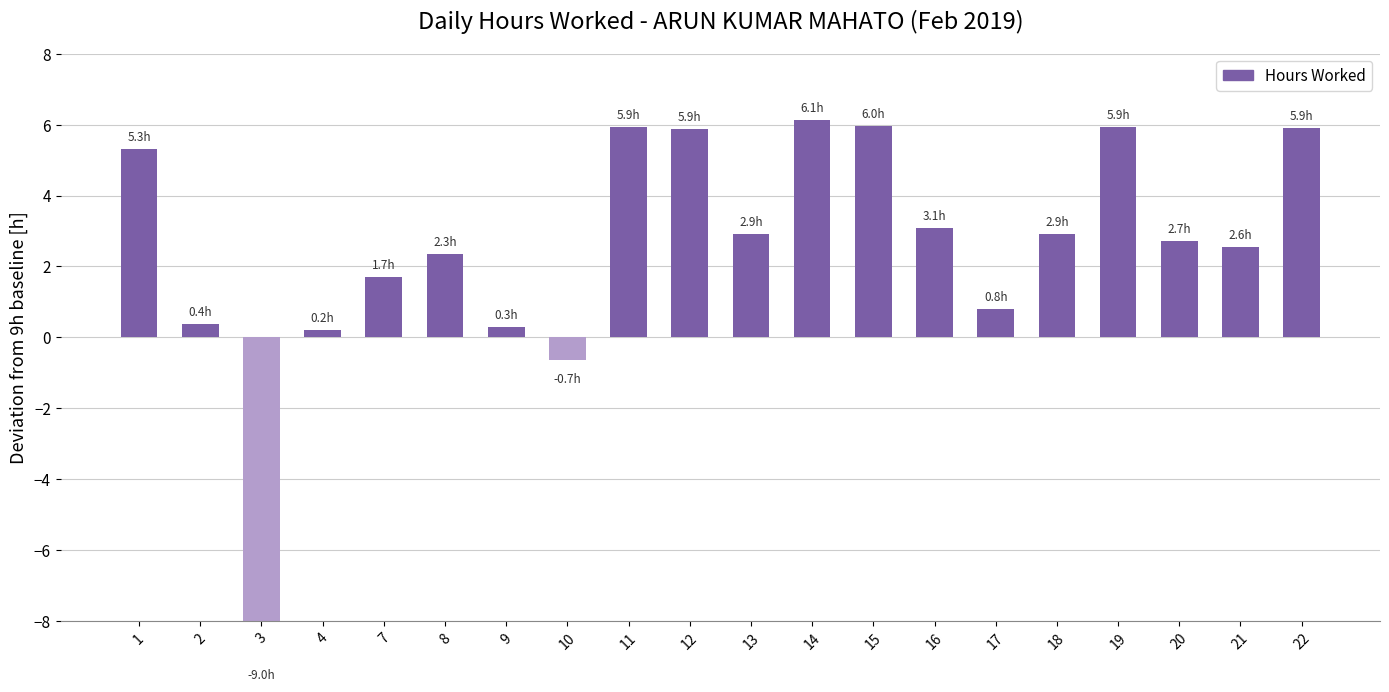

Which label corresponds to the largest value in the chart?

14